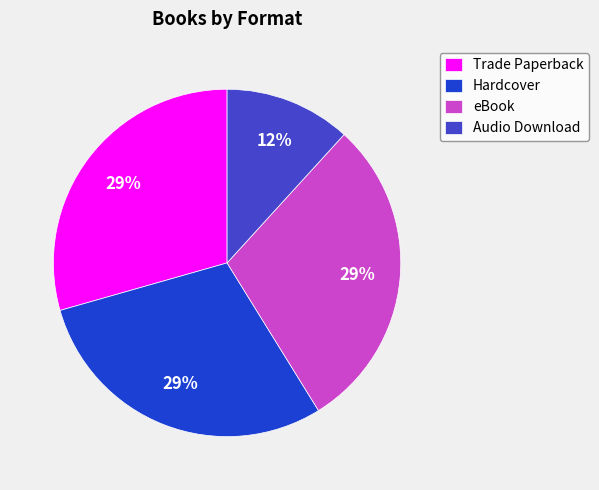

To the nearest percent, what is the combined percentage of Trade Paperback and Audio Download?

41%